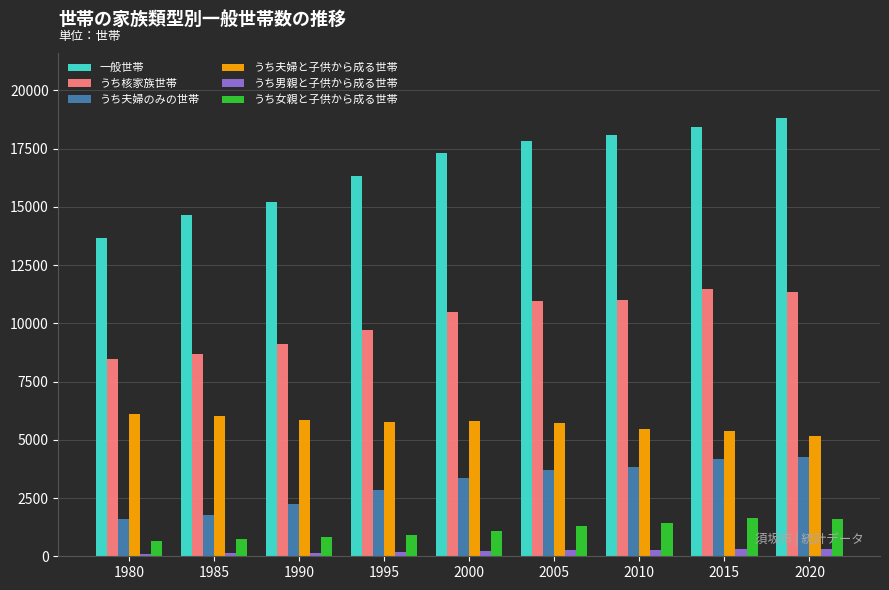

Count the number of data series in this chart.

6